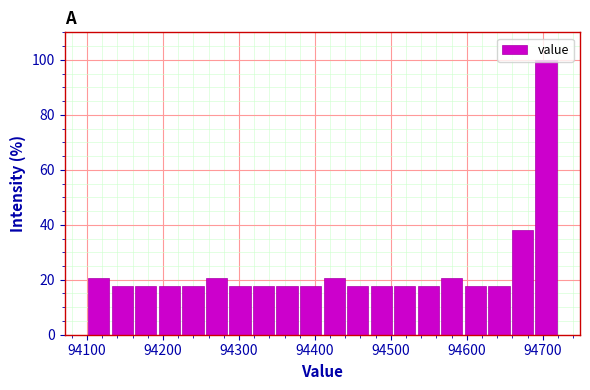

Read against the x-axis, roughly where is the centre of the tallest bar?

94700